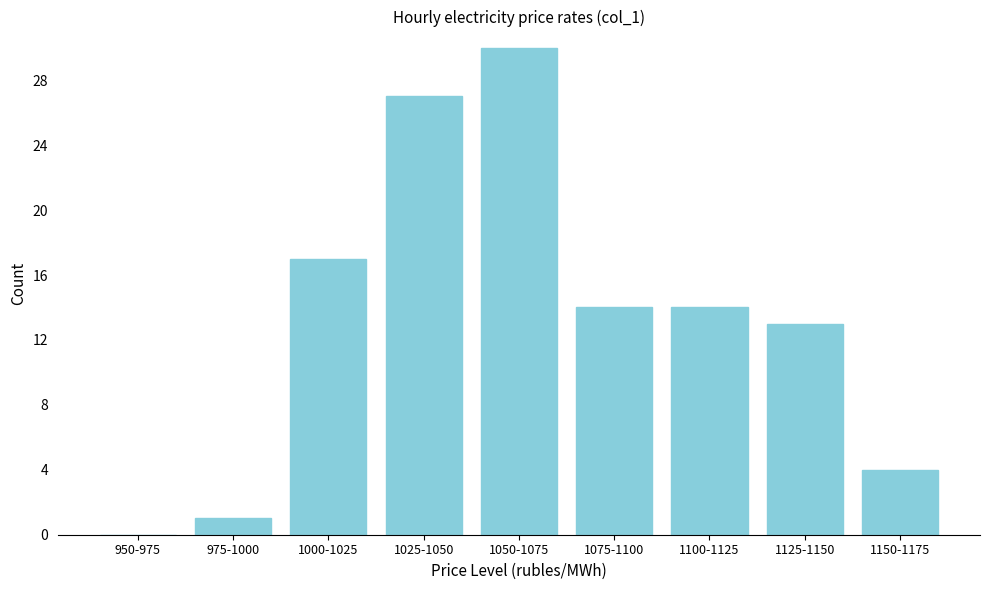

Reading right to left, extract all data points from this chart.

1150-1175=4	1125-1150=13	1100-1125=14	1075-1100=14	1050-1075=30	1025-1050=27	1000-1025=17	975-1000=1	950-975=0